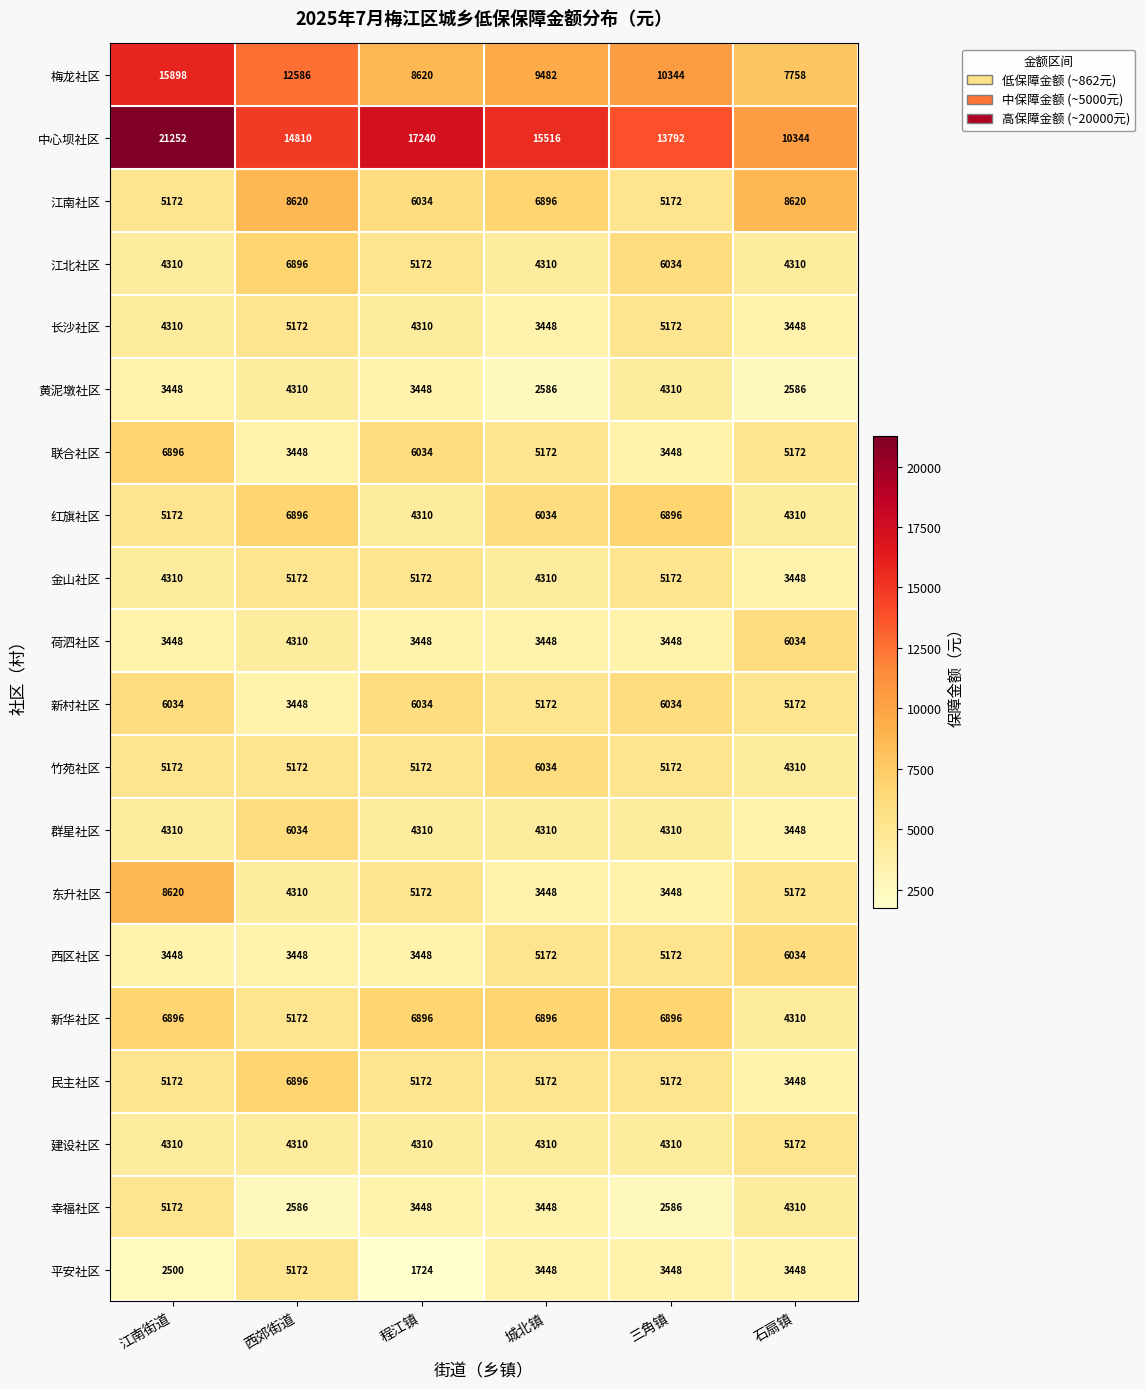

Read the 建设社区 value at 三角镇, to the nearest 100.

4300